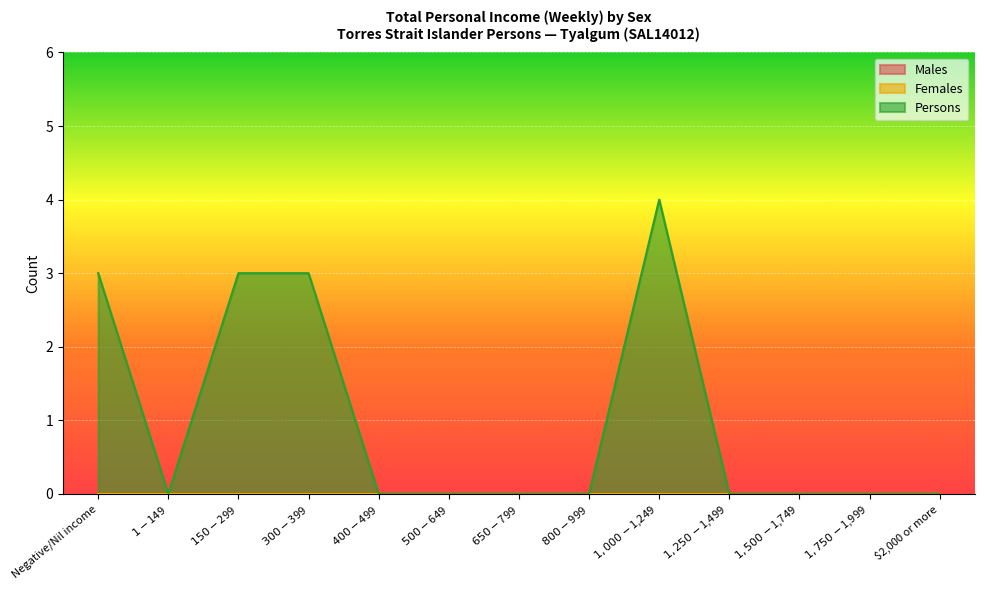

Which series has the largest total across all categories?

Persons